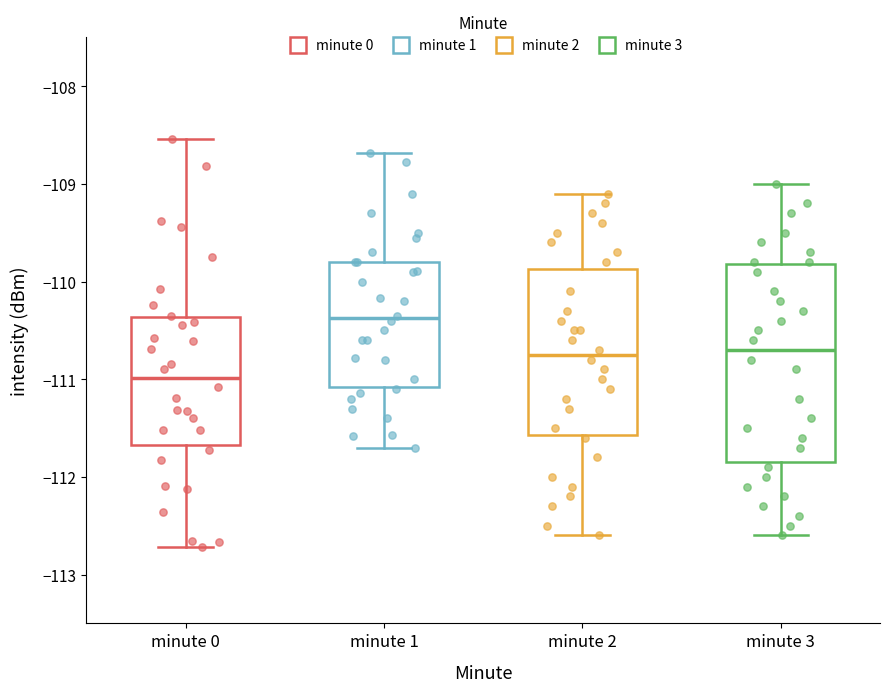

Where does the upper whisker of the box for minute 1 end on the y-axis? The values are not printed on the chart, so give them approximately, as read against the axis.

-108.7